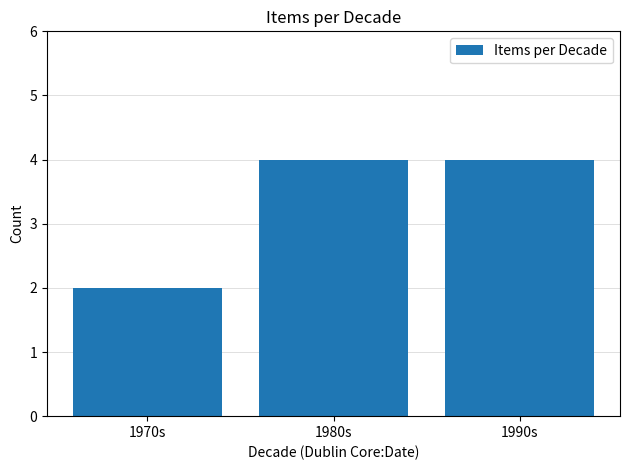

How many data points are less than 4?

1